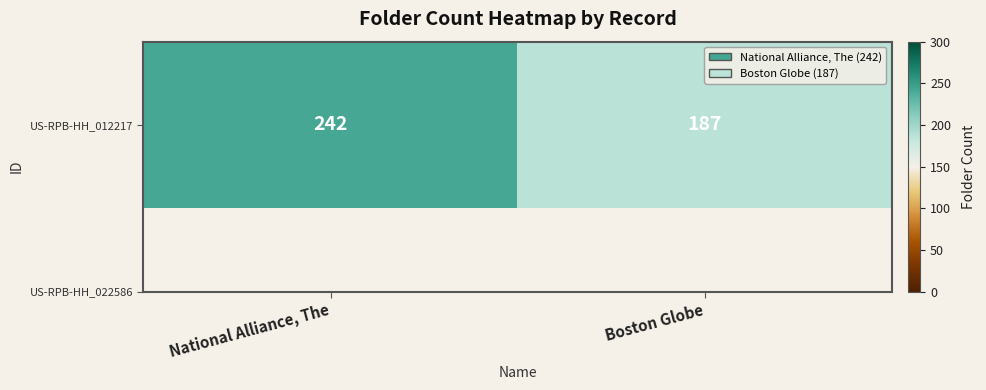

What is the sum of the values at Boston Globe and National Alliance, The?

429